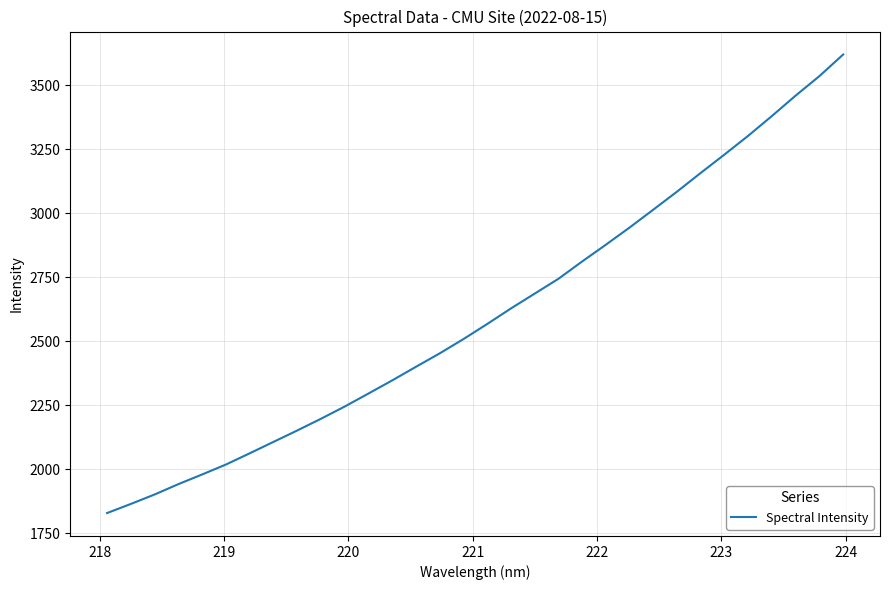

What is the greatest value displayed?

3619.6